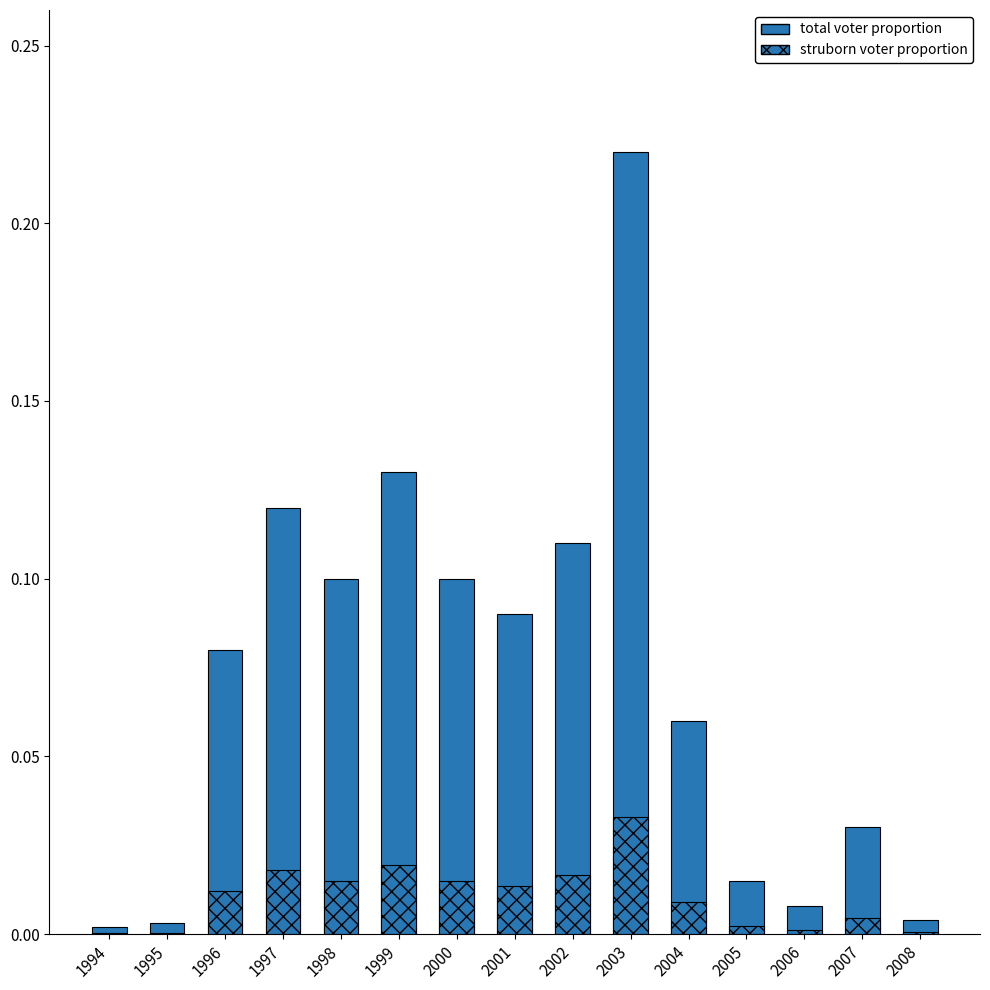

Which series has the largest range (max minus min)?

total voter proportion